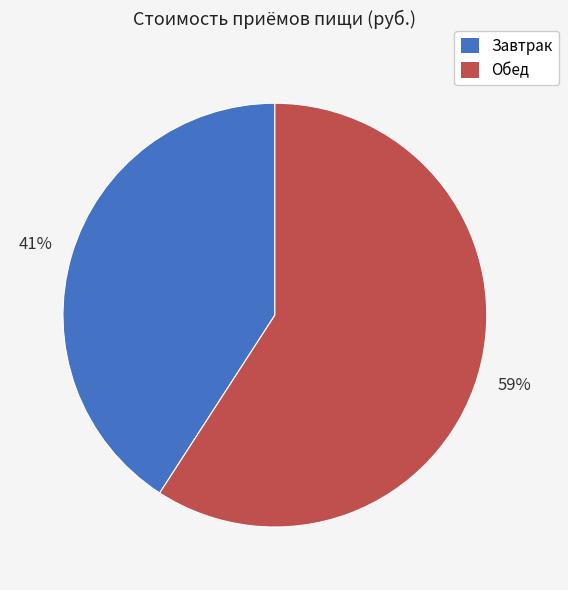

True or false: Обед accounts for 59% of the total.

True